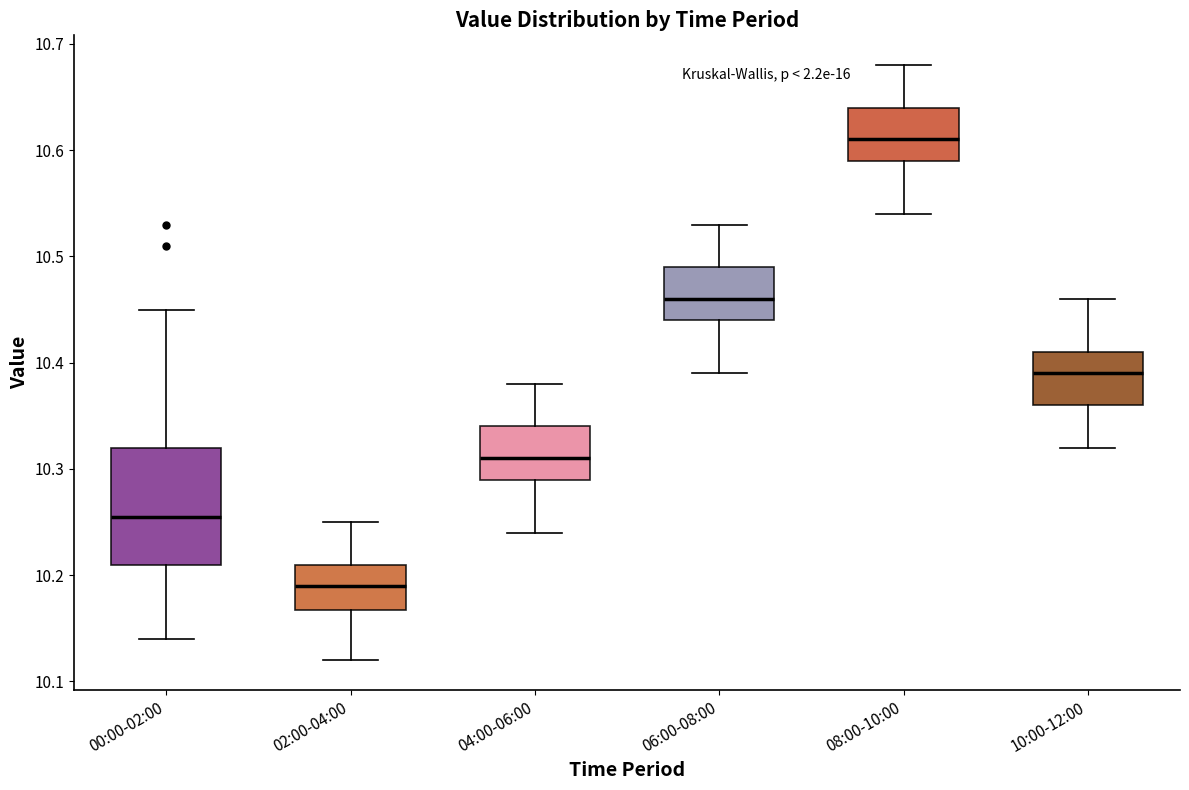

Comparing the boxes themselves (not the whiskers), which one is the tallest?

00:00-02:00